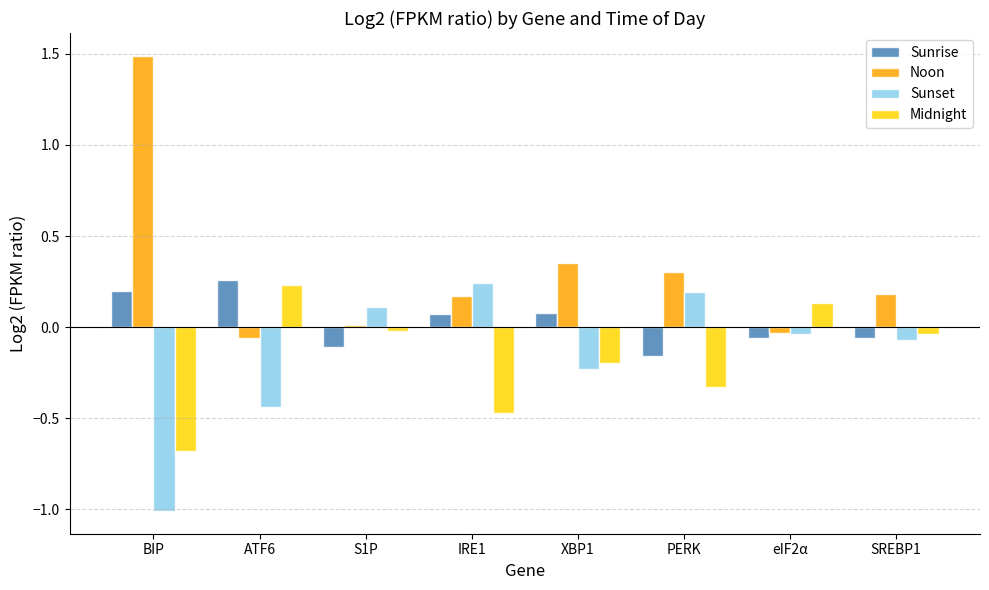

What is the label of the 8th bar from the right?

BIP